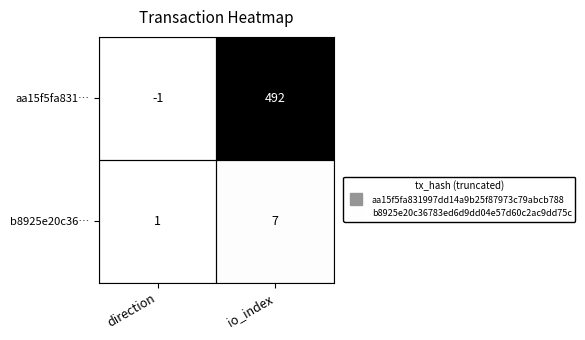

Which series has the largest total across all categories?

aa15f5fa831…